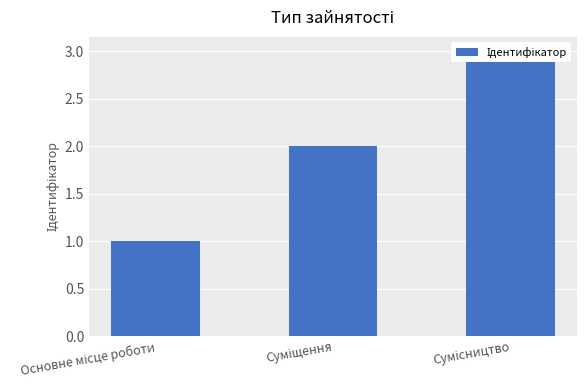

The value at Суміщення is 3. True or false?

False